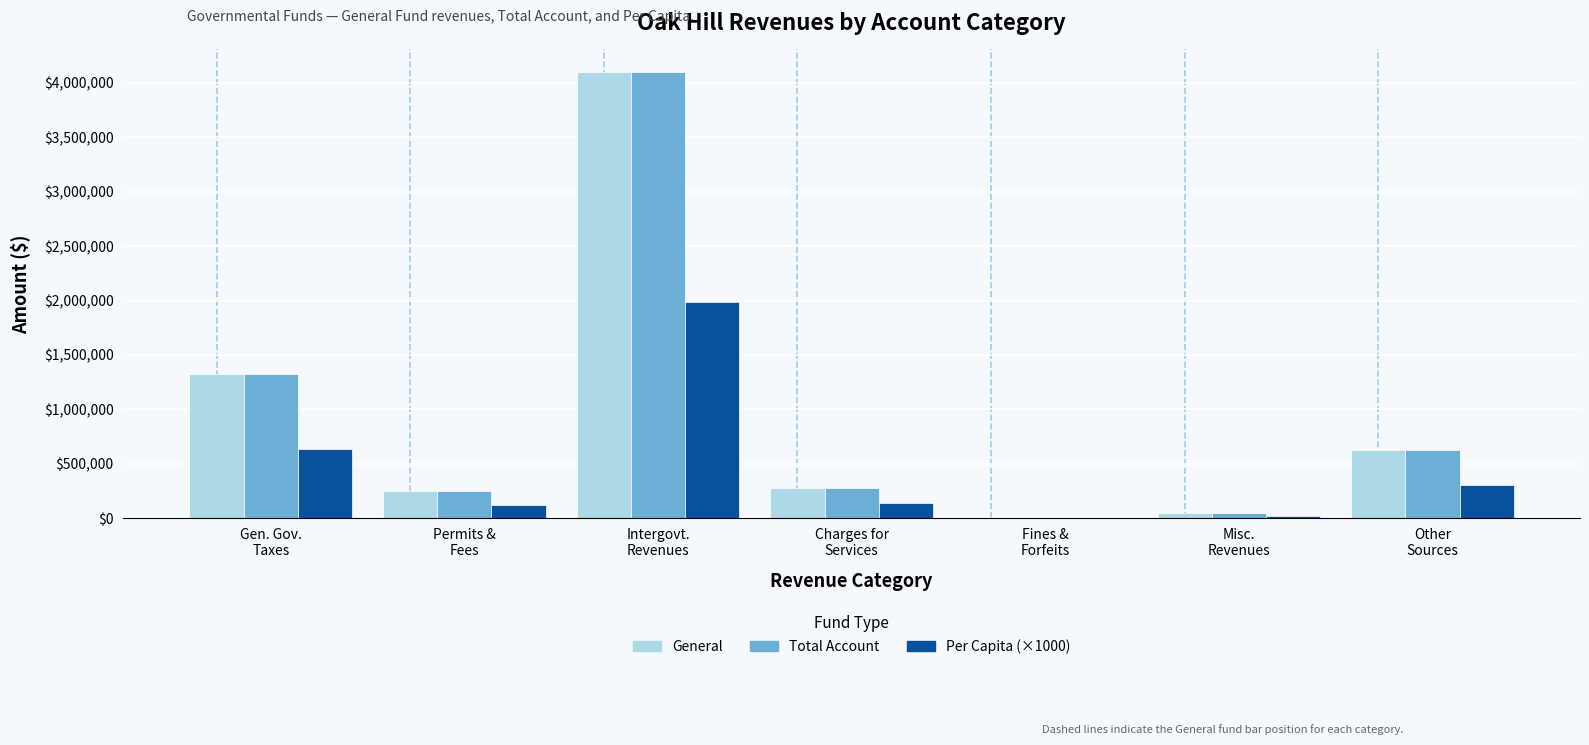

What is the total value across all series at Charges for
Services?

703028